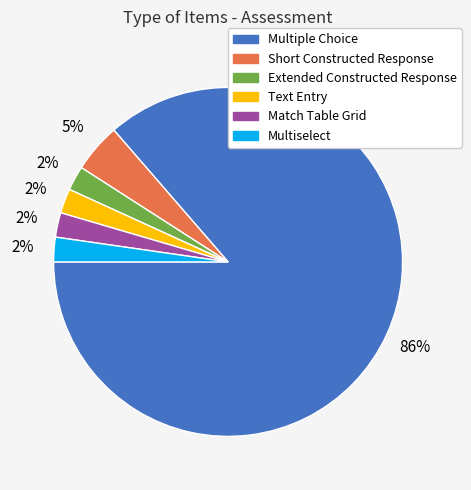

Which has a higher value, Short Constructed Response or Multiselect?

Short Constructed Response